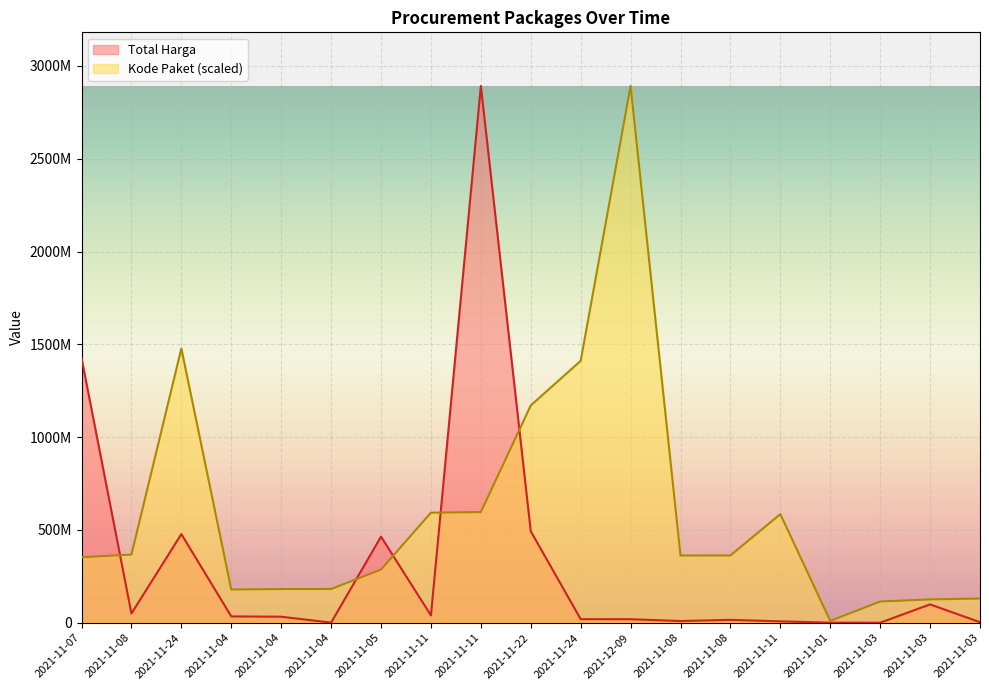

How many data points does each series have?

19